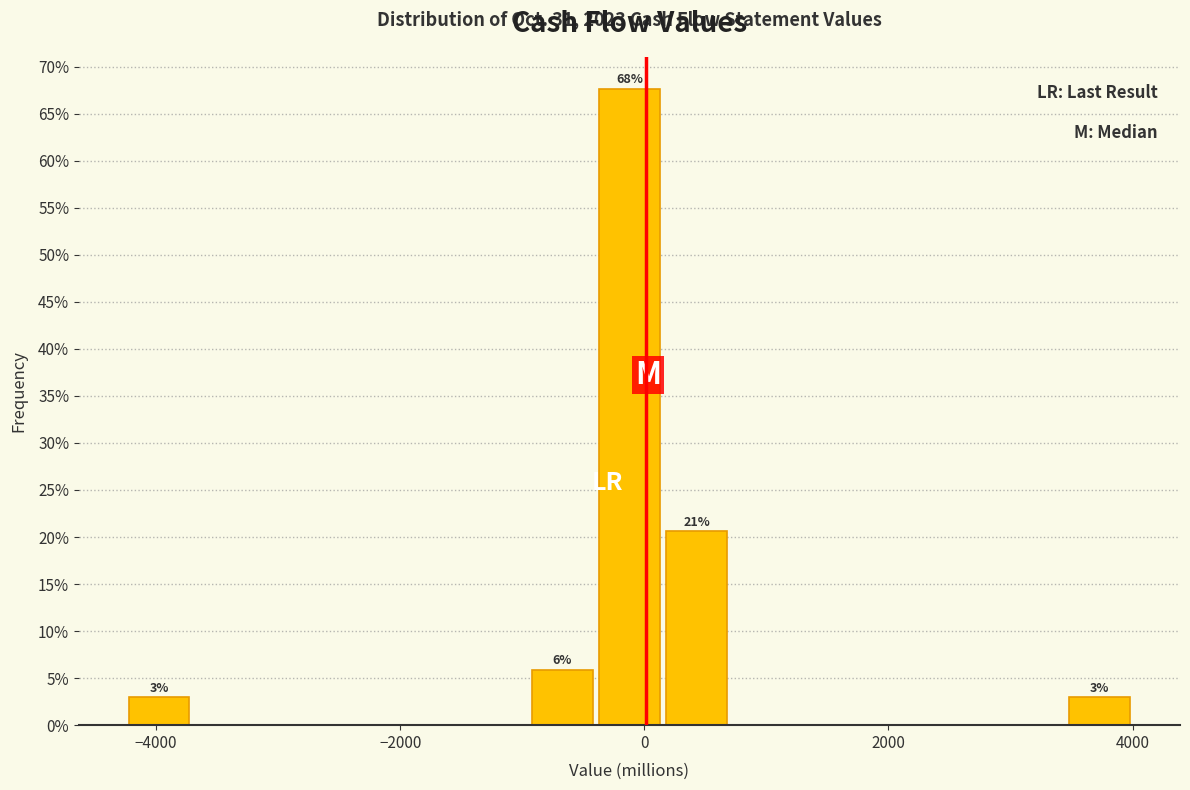

Read against the x-axis, roughly where is the centre of the tallest bar?

-200